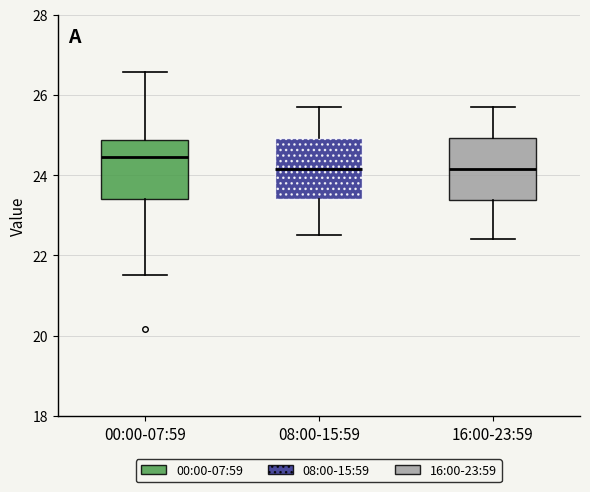

Reading left to right, read every box against the y-axis: the position of its median line, the range the box covers, and the ends of its whiskers. The values are not printed on the chart, so give them approximately, as read against the axis.

00:00-07:59: median 24.4, box 23.4 to 24.8, whiskers 21.6 to 26.6
08:00-15:59: median 24.2, box 23.4 to 25.0, whiskers 22.6 to 25.8
16:00-23:59: median 24.2, box 23.4 to 25.0, whiskers 22.4 to 25.8